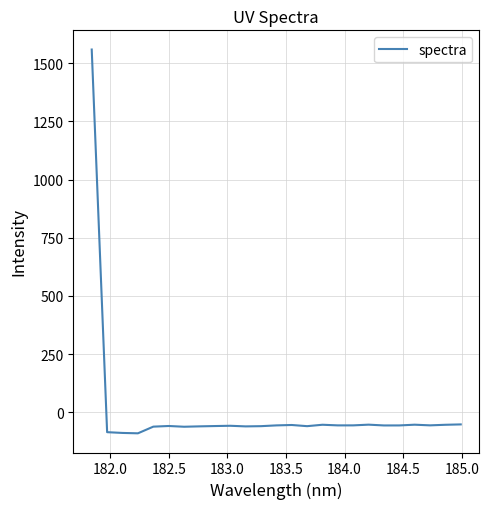

What is the maximum value shown in the chart?

1559.3